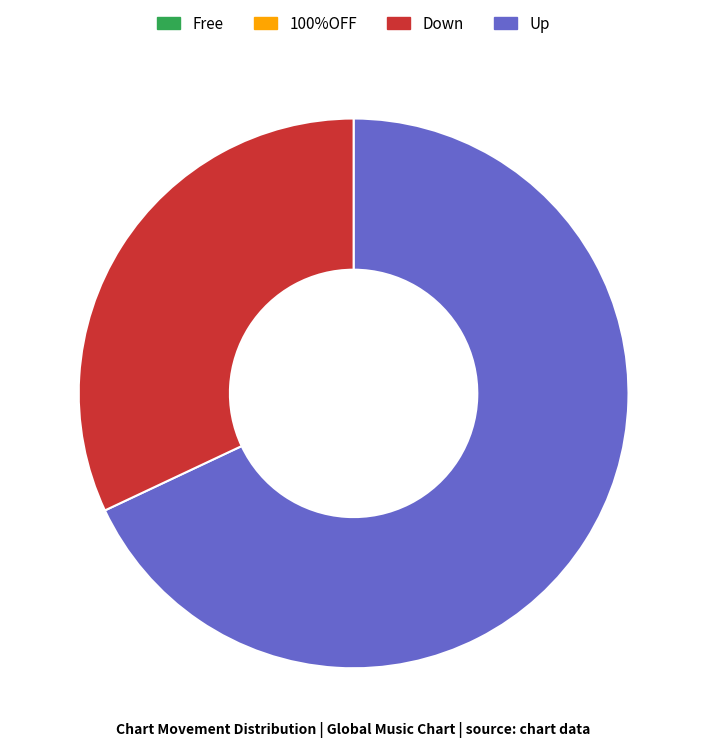

Is there any slice that represents more than half of the pie?

Yes